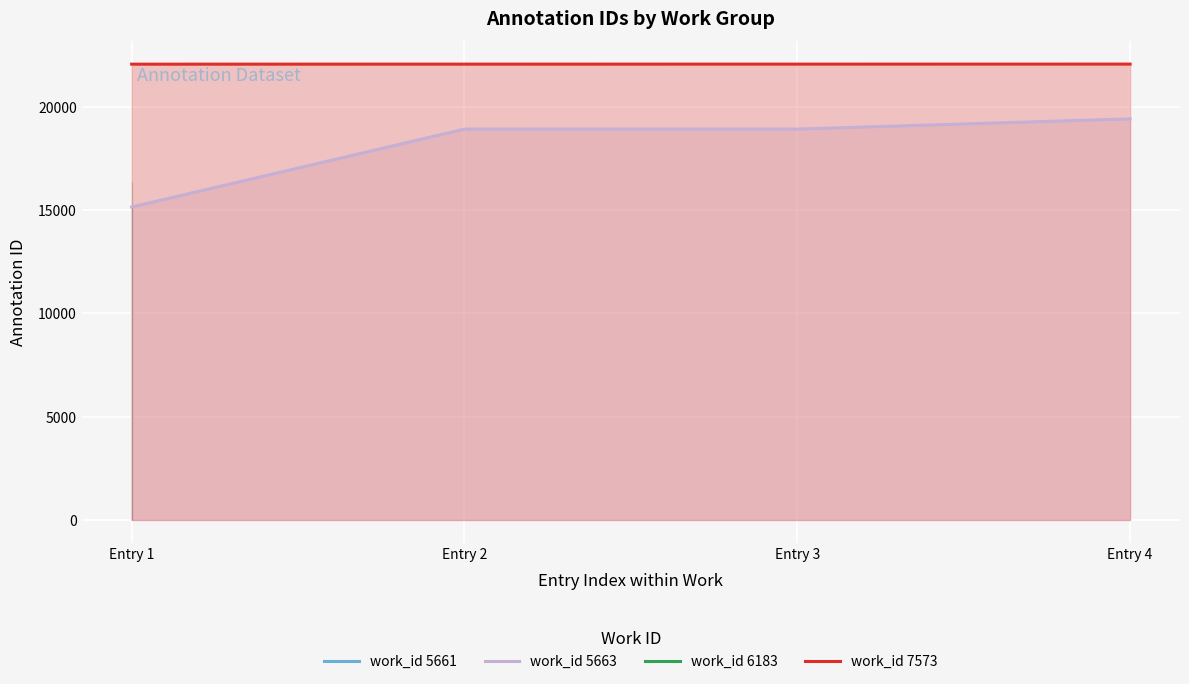

Which series has the largest total across all categories?

work_id 7573